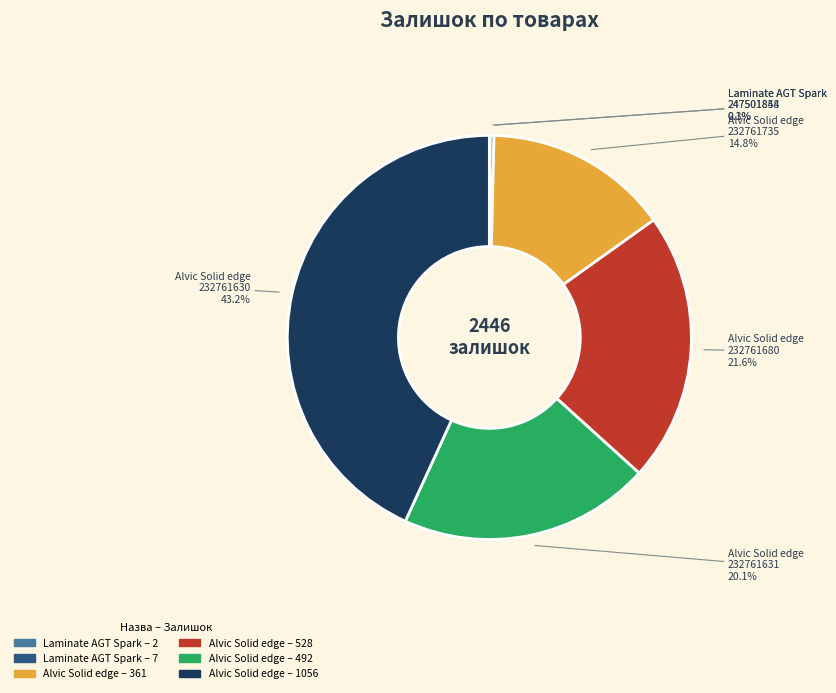

Does any single category account for the majority?

No